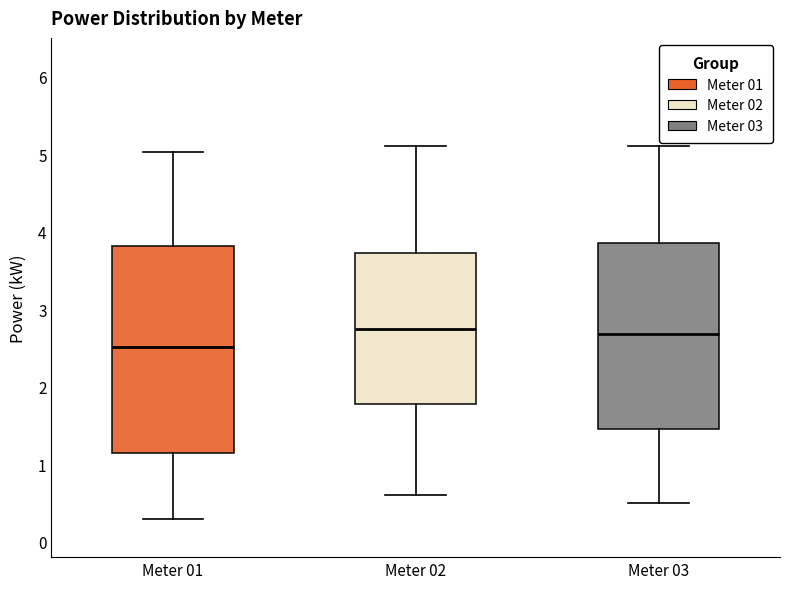

Reading left to right, transcribe this box plot: for each box, give where its median line is, the range the box spans, and where its two whiskers end, as read against the y-axis. The values are not printed on the chart, so give them approximately, as read against the axis.

Meter 01: median 2.5, box 1.1 to 3.8, whiskers 0.3 to 5.0
Meter 02: median 2.8, box 1.8 to 3.7, whiskers 0.6 to 5.1
Meter 03: median 2.7, box 1.5 to 3.9, whiskers 0.5 to 5.1